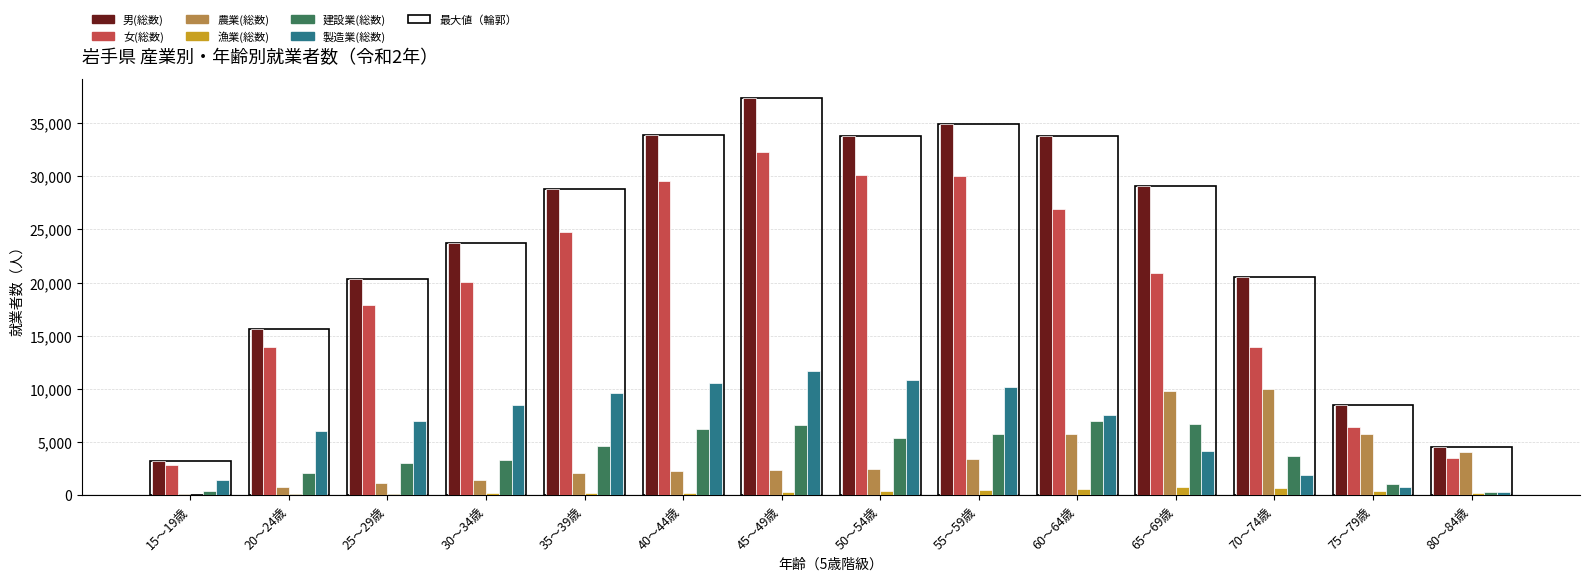

Which series has the largest range (max minus min)?

男(総数)